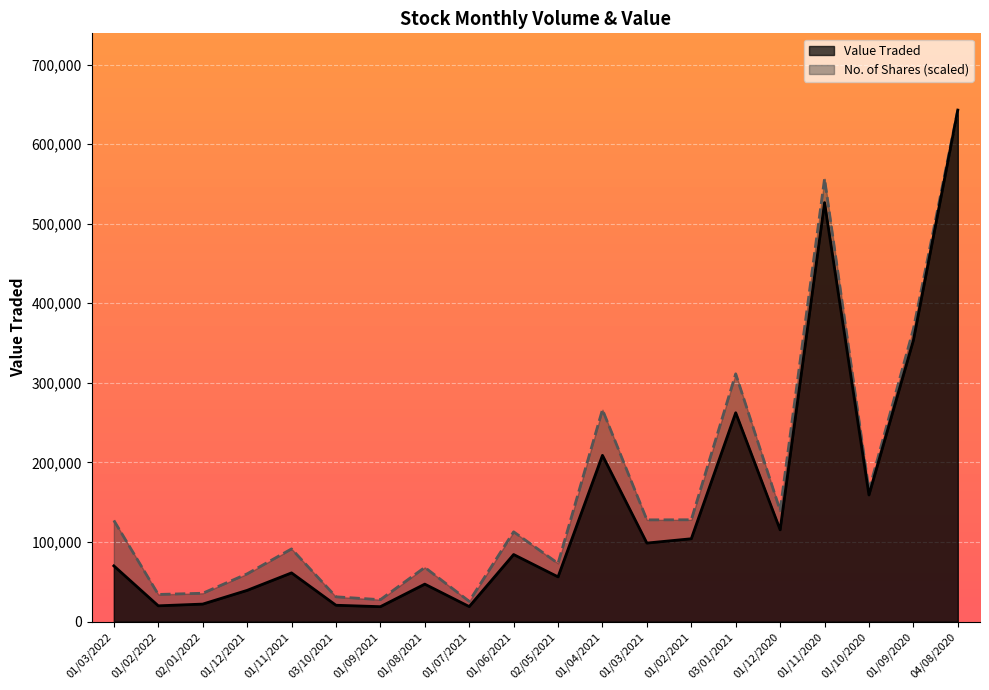

At which label does Value Traded first exceed 84351?

01/04/2021